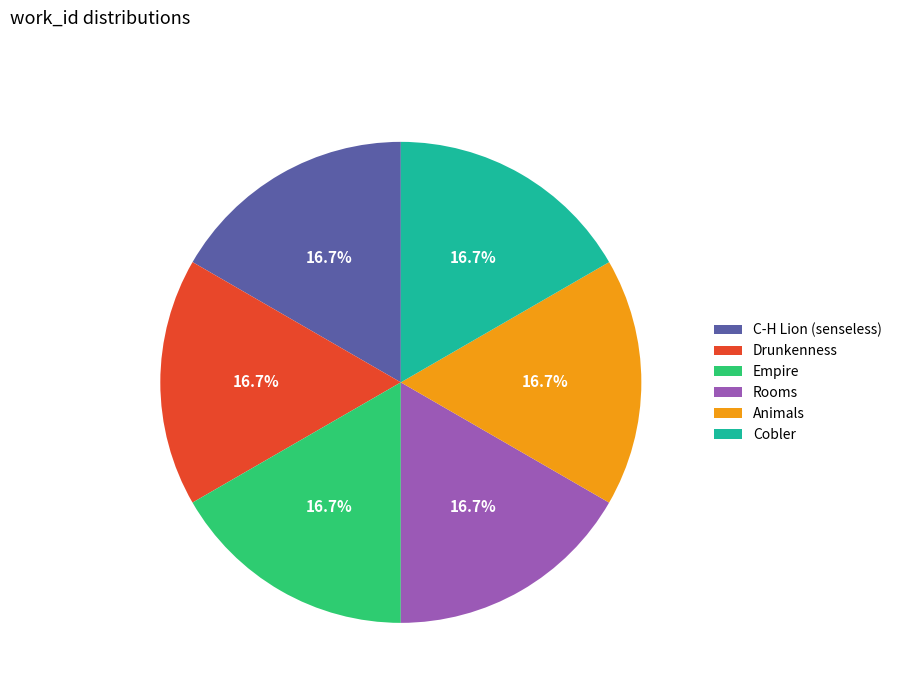

Does Rooms represent more than half of the total?

No